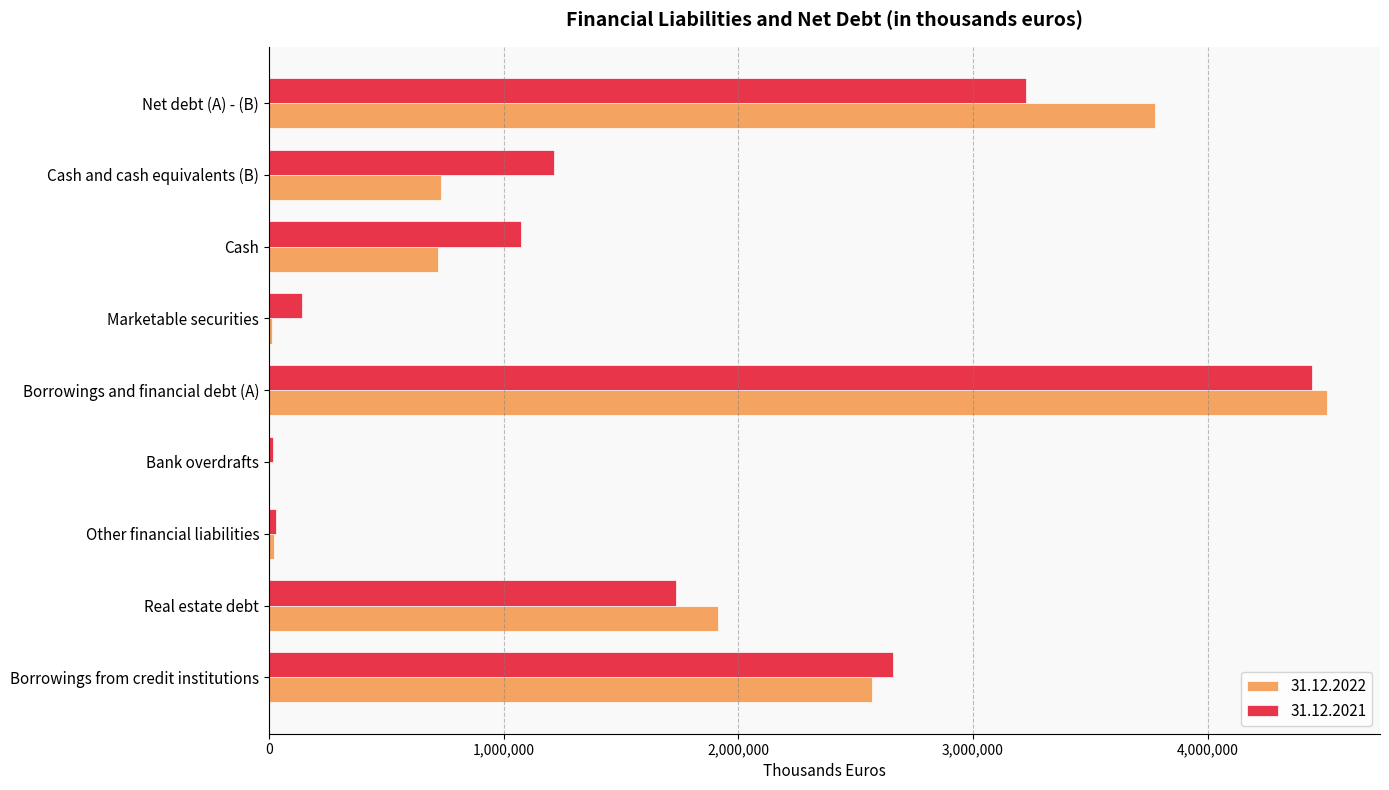

Is the value of 31.12.2022 at Borrowings from credit institutions greater than the value of 31.12.2021 at Real estate debt?

Yes